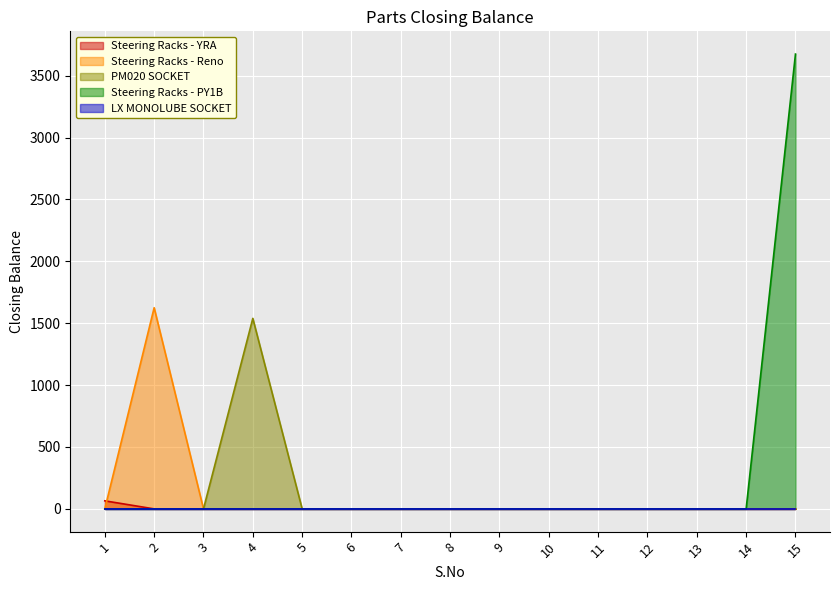

What is the average value of the Steering Racks - YRA series?

4